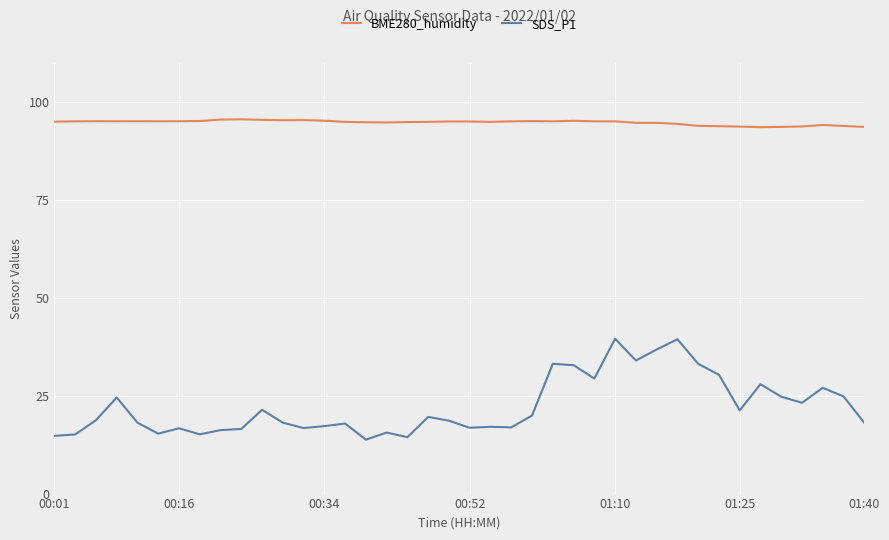

At how many categories does at least one series exceed 89?

40